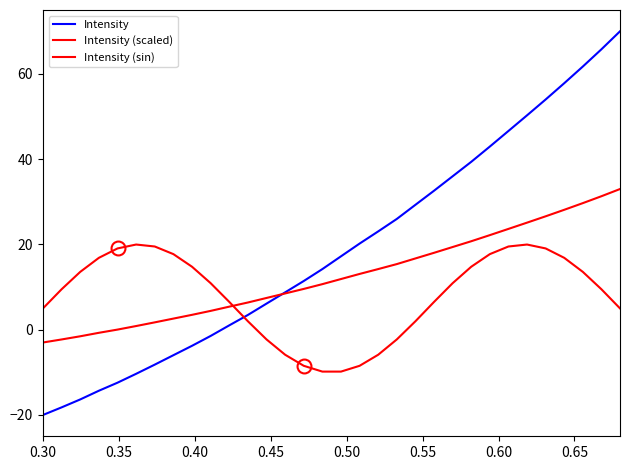

Where is Intensity (sin) nearest to the value 5?

0.30